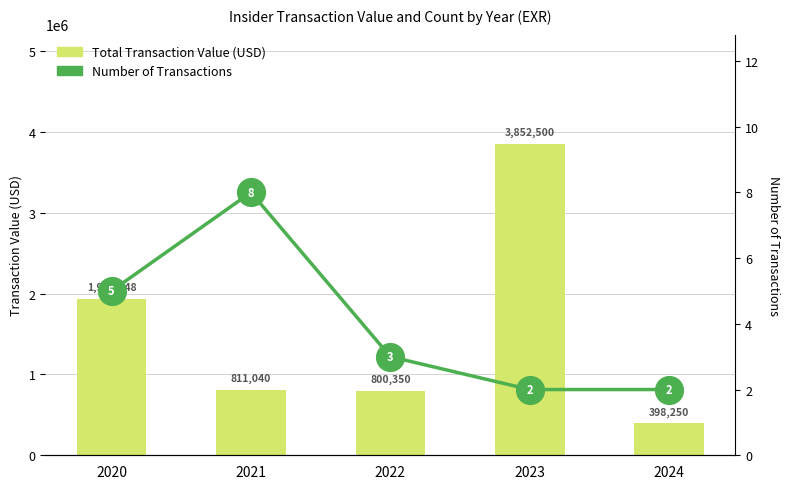

At which label does Number of Transactions first exceed 3?

2020